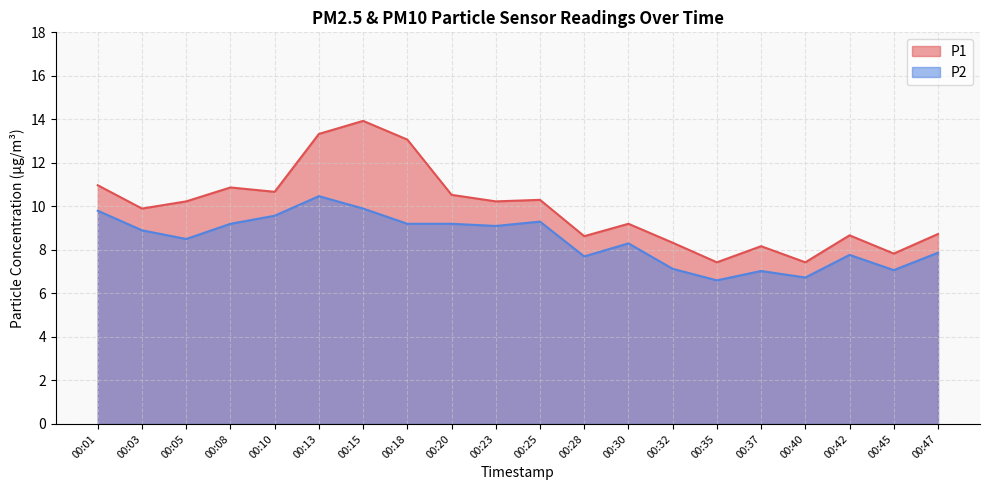

What is the value of the P2 point at the 7th from the left?

9.9